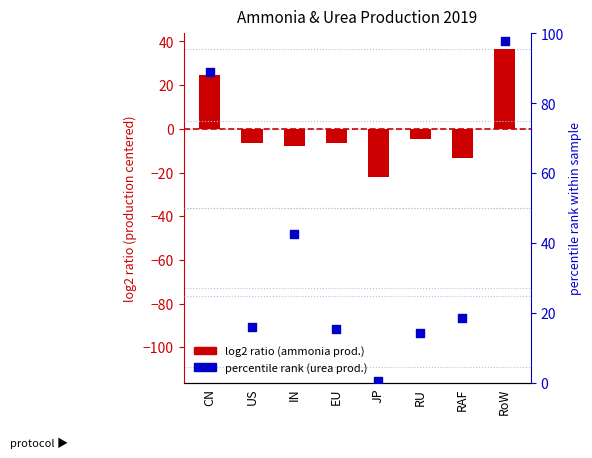

Which series has the largest total across all categories?

urea production (% of max)